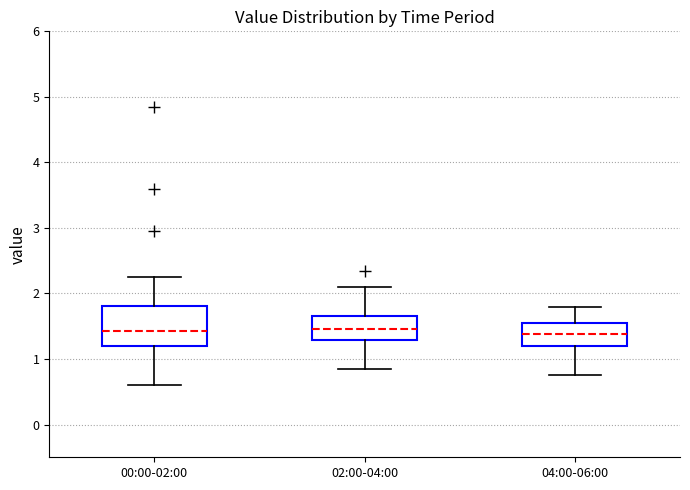

Where is the lower edge of the box for 04:00-06:00 on the y-axis? The values are not printed on the chart, so give them approximately, as read against the axis.

1.2